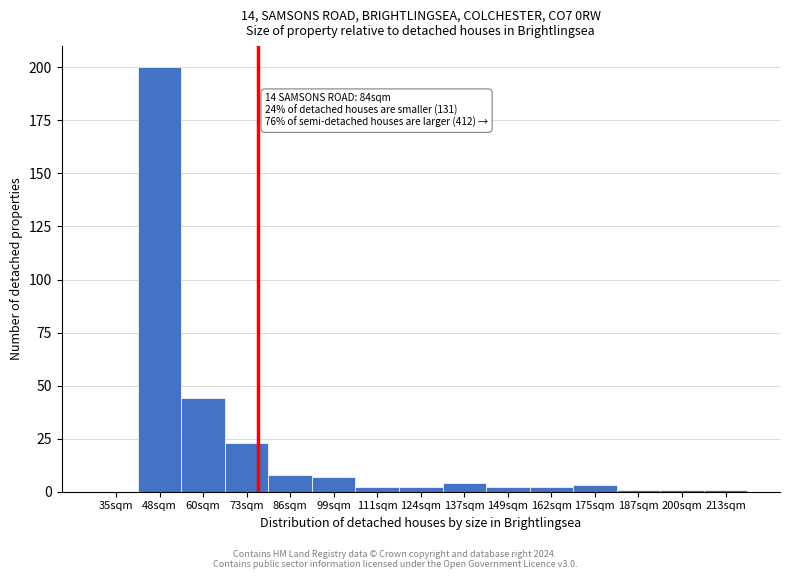

Reading left to right, list all the values displayed in this chart.

35sqm=0	48sqm=200	60sqm=44	73sqm=23	86sqm=8	99sqm=7	111sqm=2	124sqm=2	137sqm=4	149sqm=2	162sqm=2	175sqm=3	187sqm=1	200sqm=1	213sqm=1